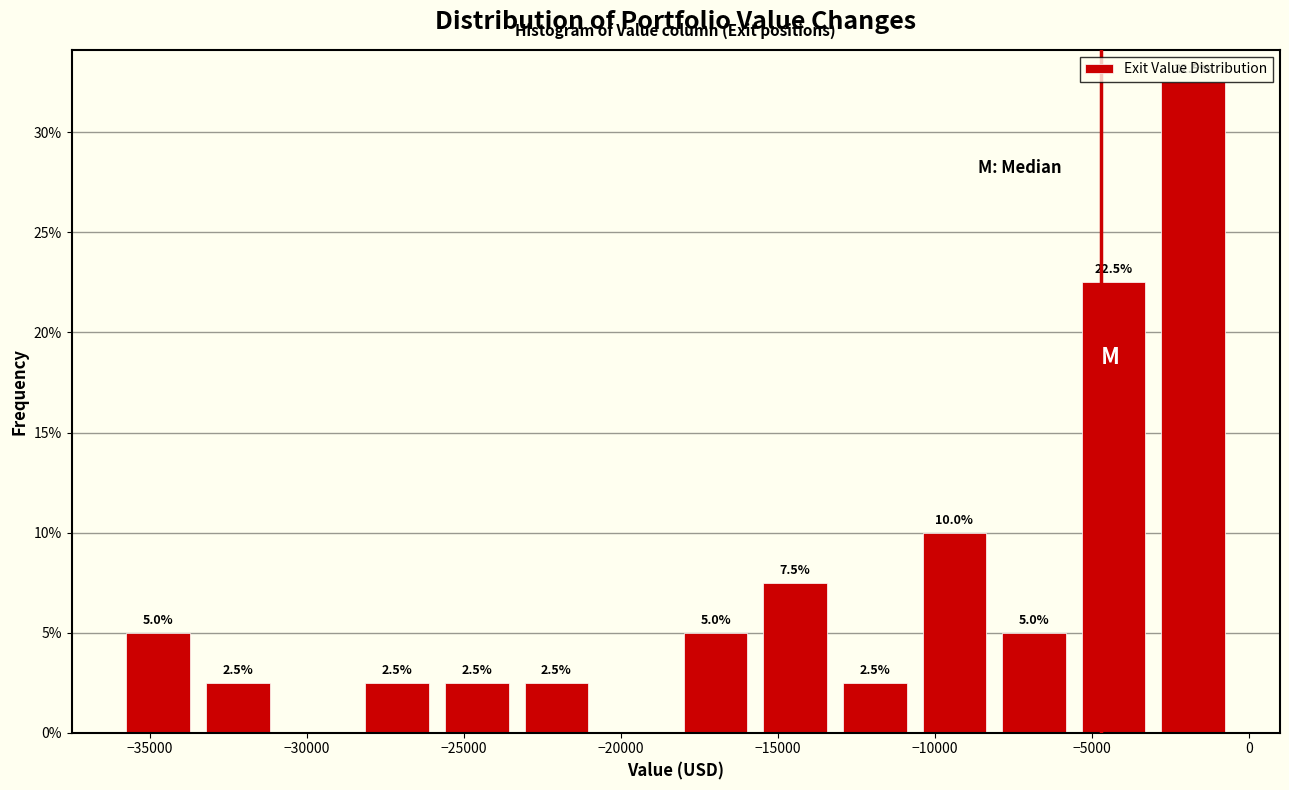

Which range on the x-axis has the tallest bar?

-3000 to -500